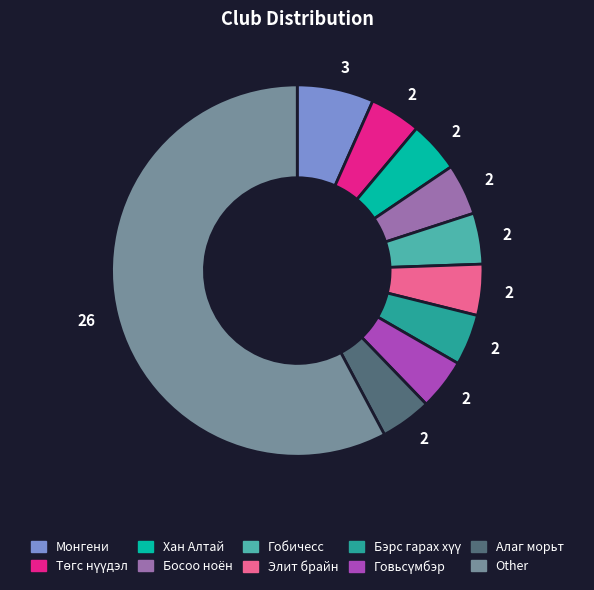

Is there a majority slice in this chart?

Yes